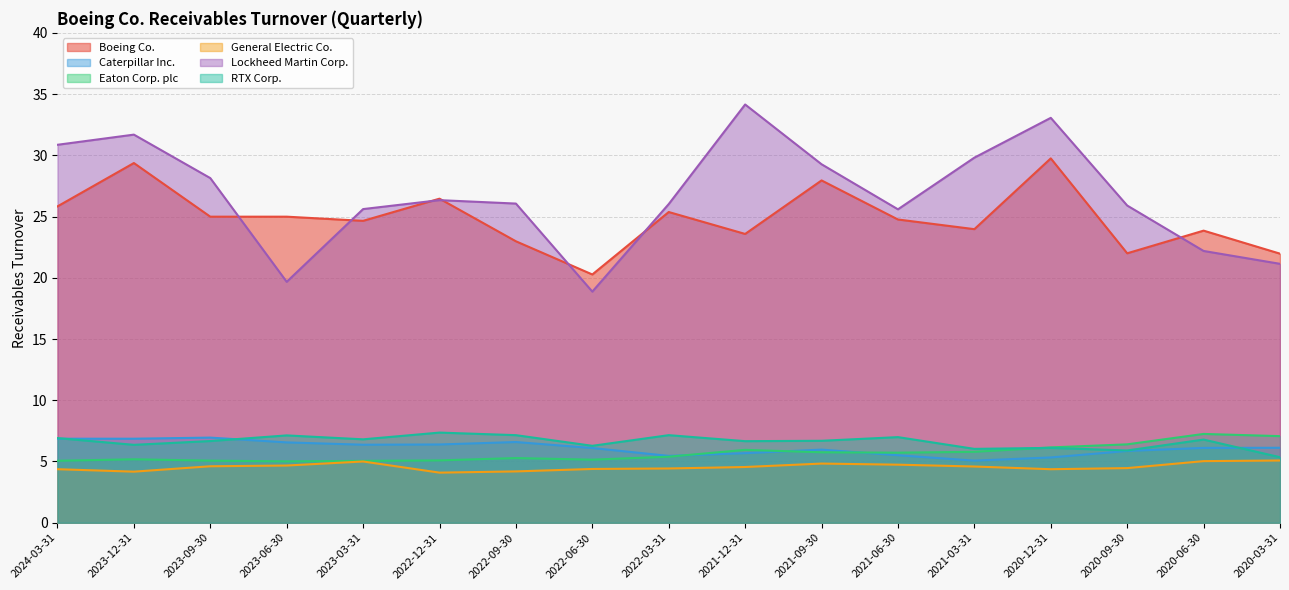

What is the difference between the General Electric Co. values at 2020-03-31 and 2021-09-30?

0.2